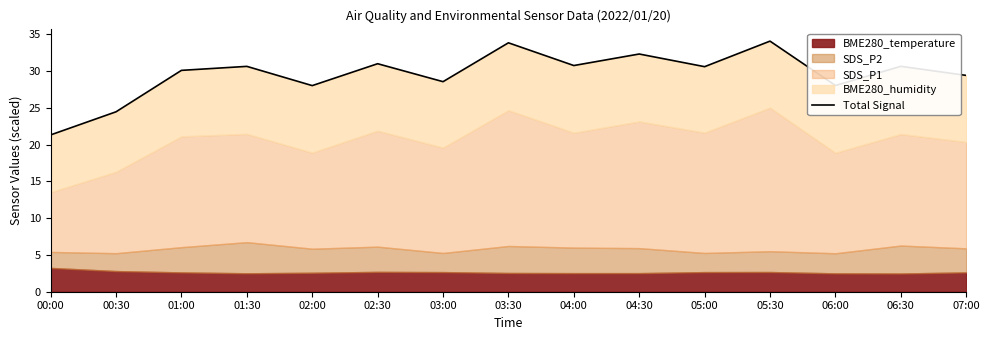

What is the label of the 2nd point from the left?

00:30